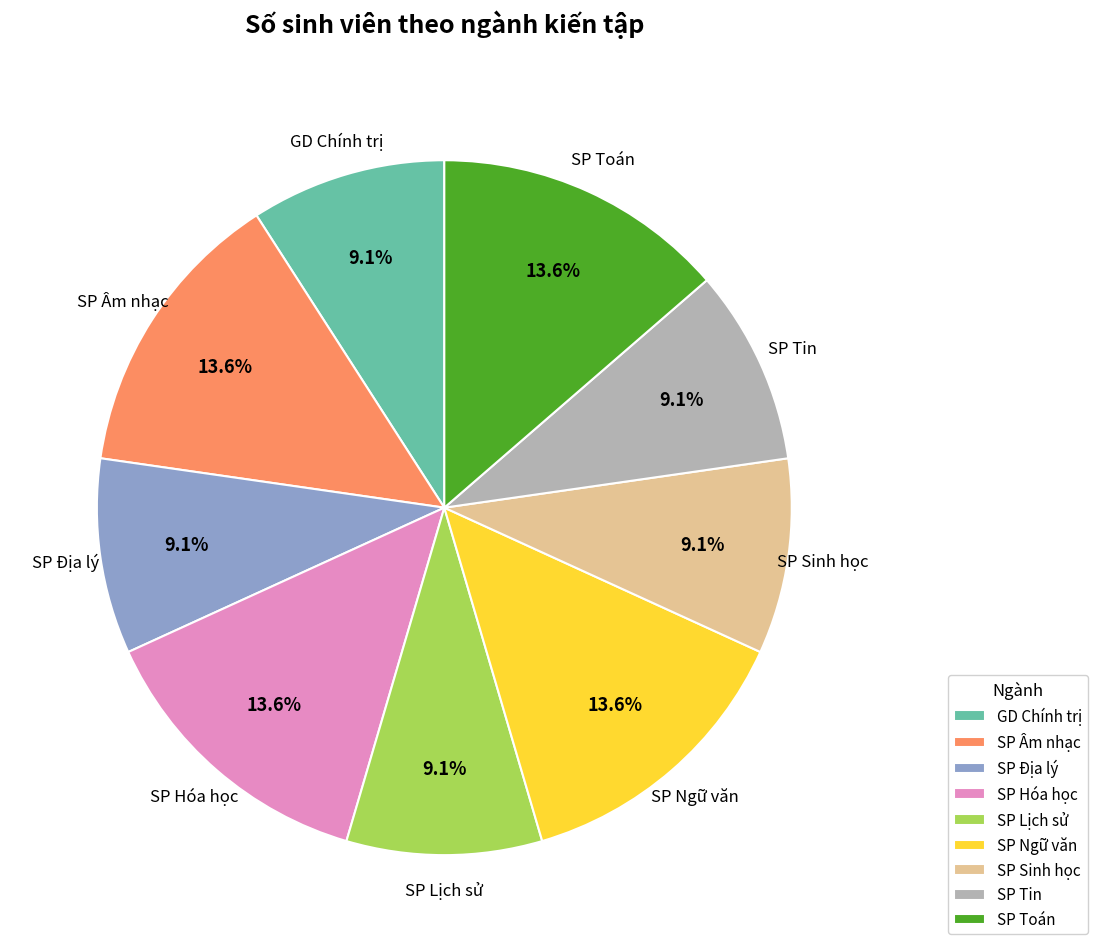

Is there any slice that represents more than half of the pie?

No